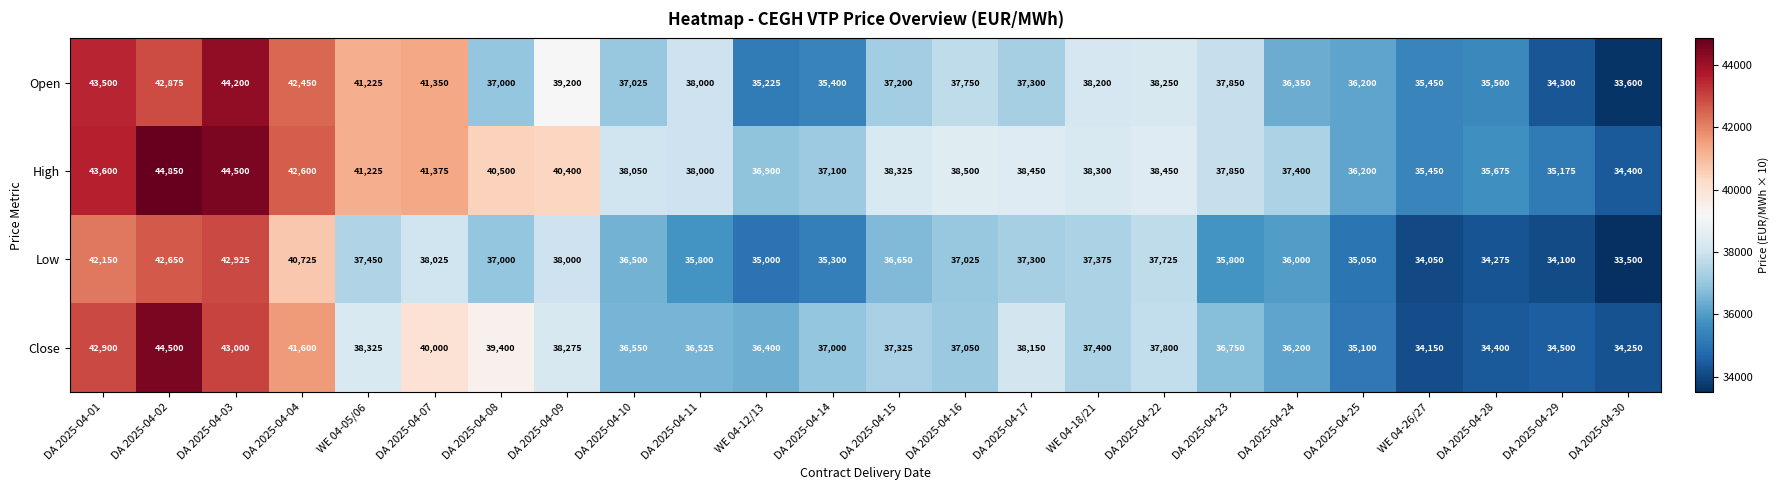

Which series changed the most between WE 04-05/06 and DA 2025-04-24?

Open